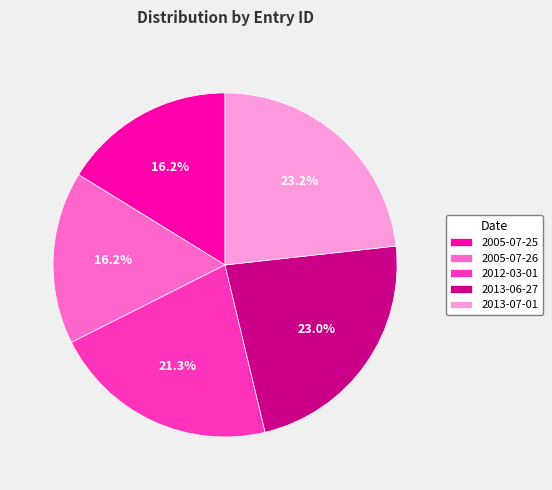

What percentage is the 2013-07-01 slice, to the nearest percent?

23%